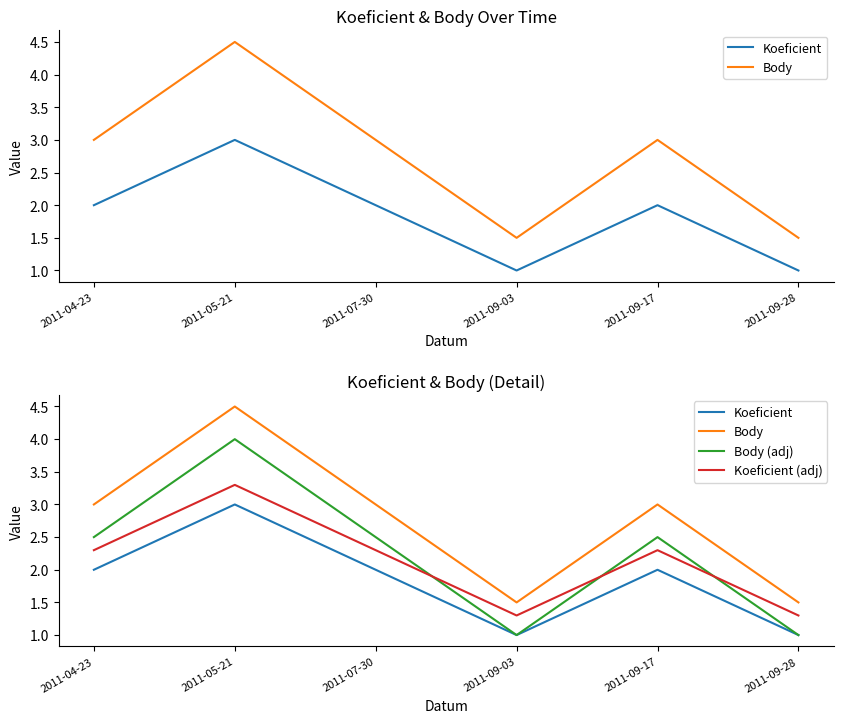

Reading right to left, what are all the values shown in this chart?

Koeficient: 1.0	2.0	1.0	2.0	3.0	2.0
Body: 1.5	3.0	1.5	3.0	4.5	3.0
Body (adj): 1.0	2.5	1.0	2.5	4.0	2.5
Koeficient (adj): 1.3	2.3	1.3	2.3	3.3	2.3